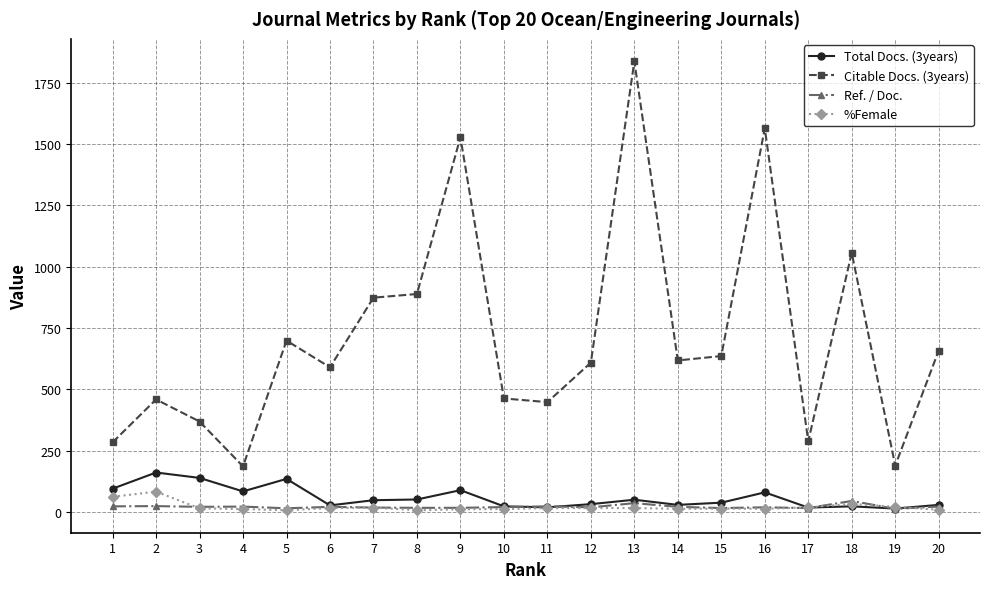

What is the sum of all Citable Docs. (3years) values?

14247